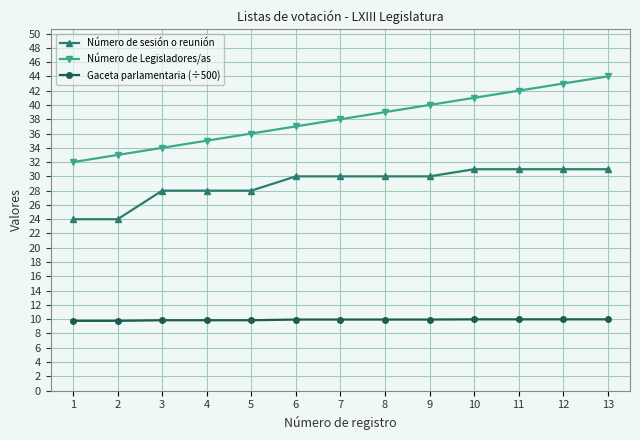

Rank the series at 9 from lowest to highest value.

Gaceta parlamentaria (÷500), Número de sesión o reunión, Número de Legisladores/as